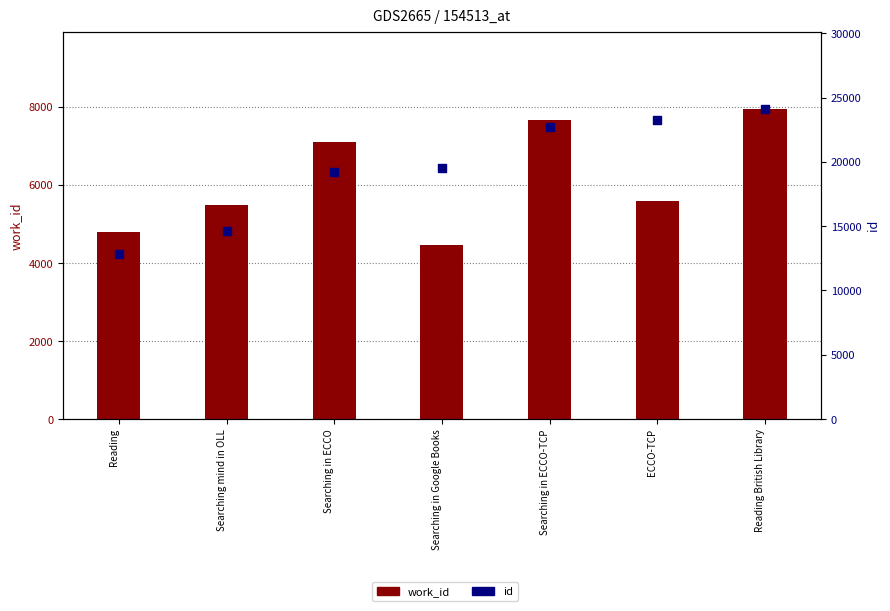

What are all the series names shown in the legend?

work_id, id